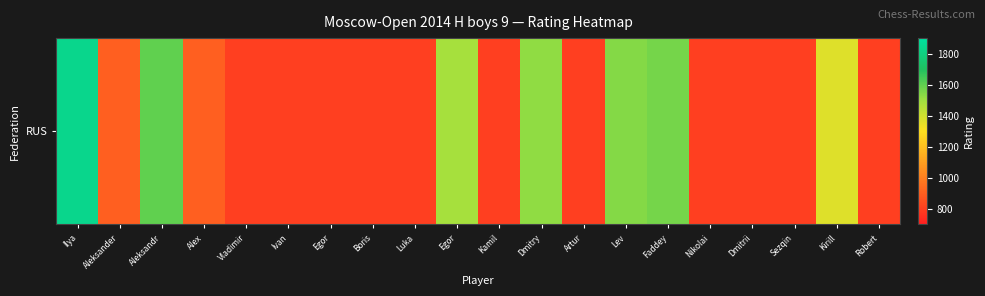

Where is the data nearest to the value 1318?

Kirill